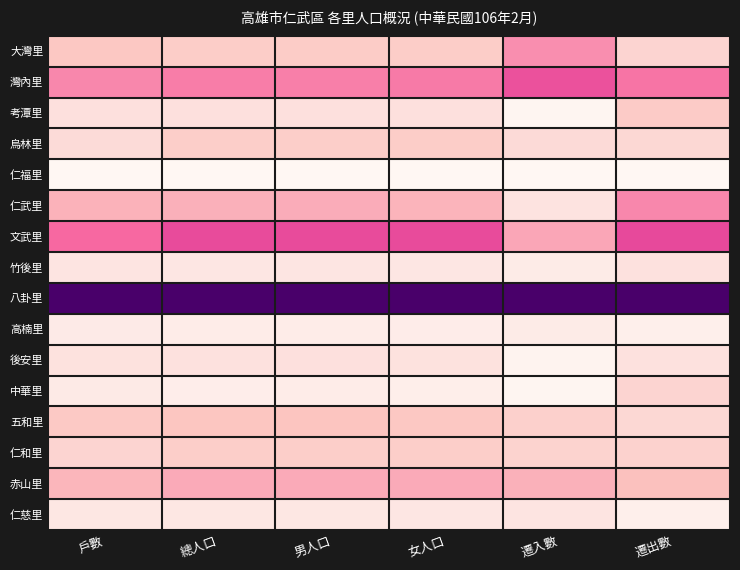

What is the difference between the highest and lowest values at 總人口?

1.0